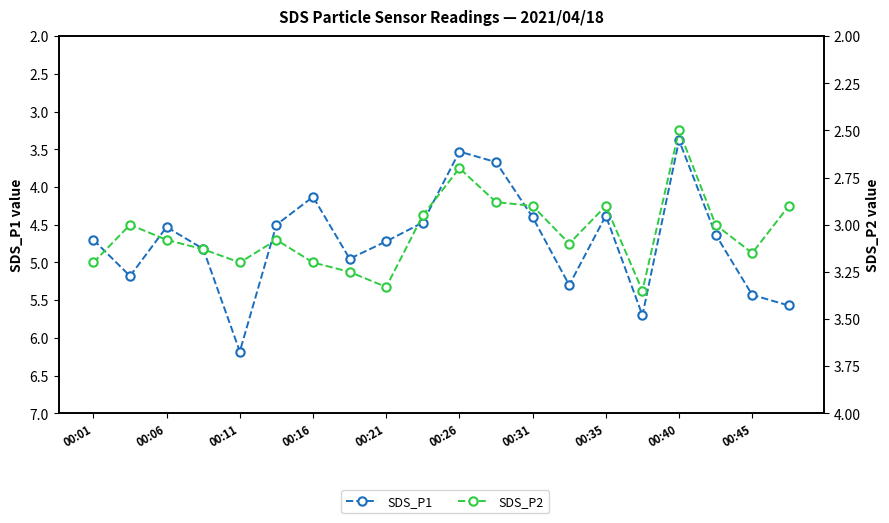

True or false: SDS_P1 and SDS_P2 intersect in this chart.

False